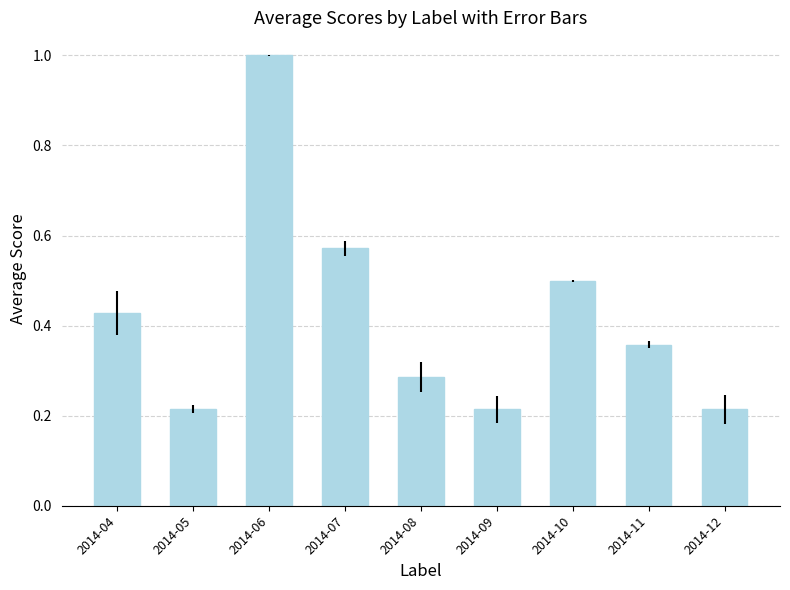

What is the sum of all values?

3.8